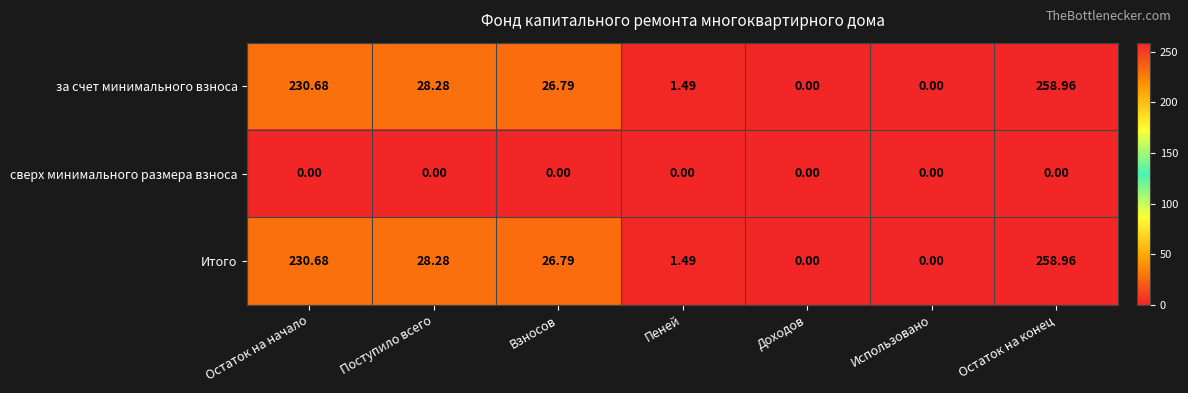

Where is Итого nearest to the value 129?

Поступило всего